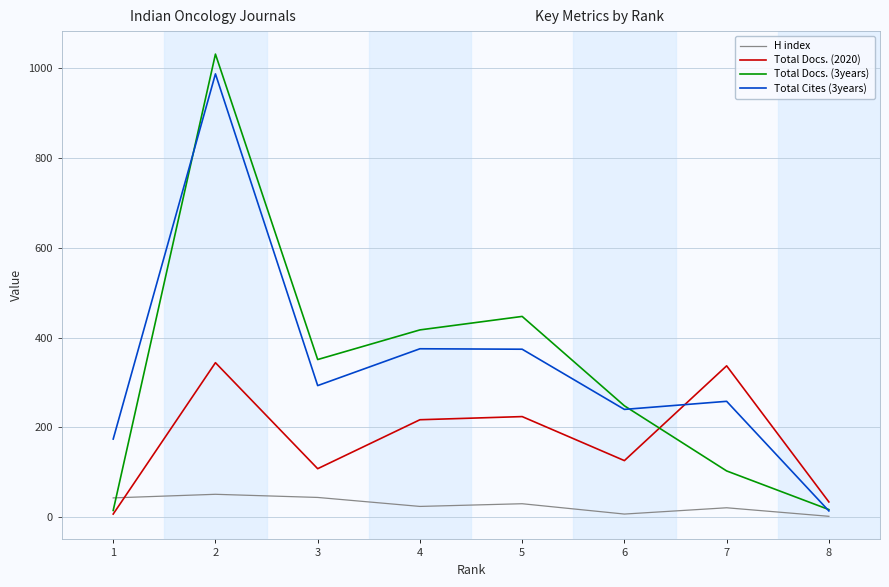

Where does the Total Docs. (2020) series first go above 217?

2